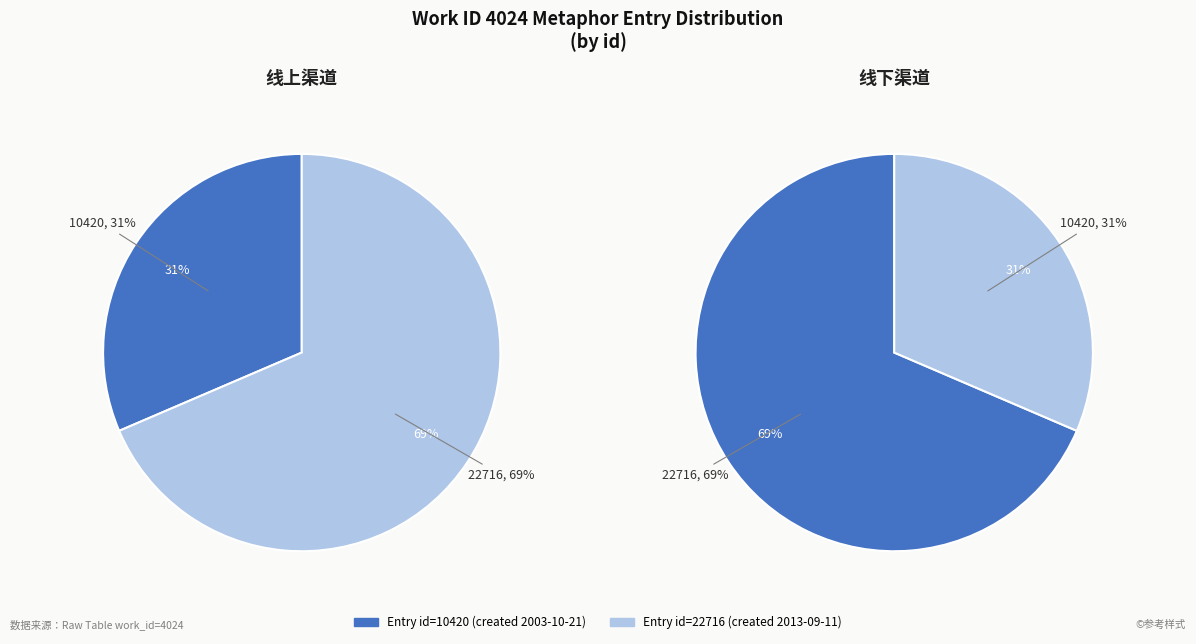

What percentage is the Reading (10420) slice, to the nearest percent?

31%